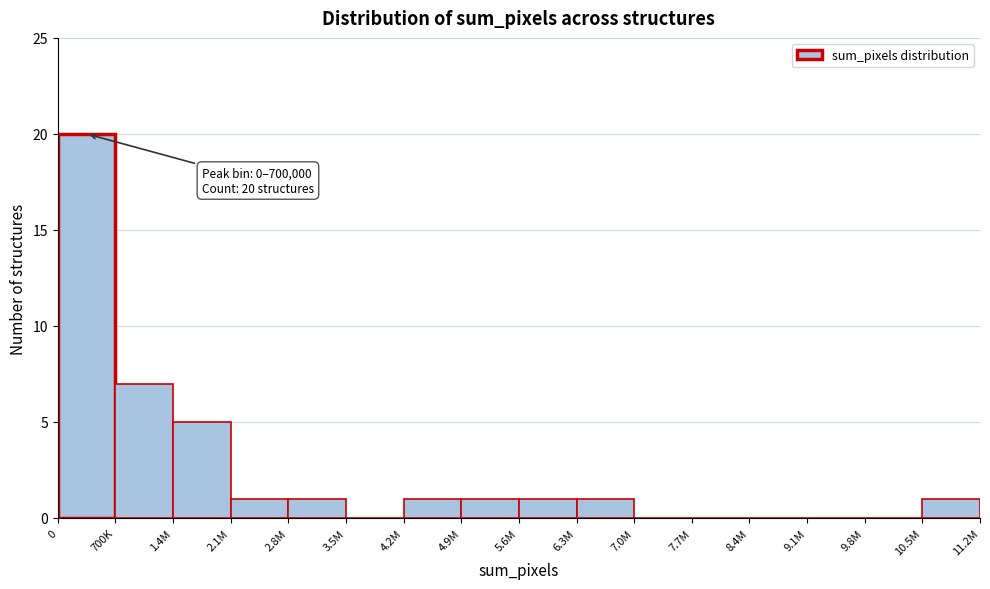

Reading right to left, transcribe all the data shown in this chart.

10.5M=1	9.8M=0	9.1M=0	8.4M=0	7.7M=0	7.0M=0	6.3M=1	5.6M=1	4.9M=1	4.2M=1	3.5M=0	2.8M=1	2.1M=1	1.4M=5	700K=7	0=20